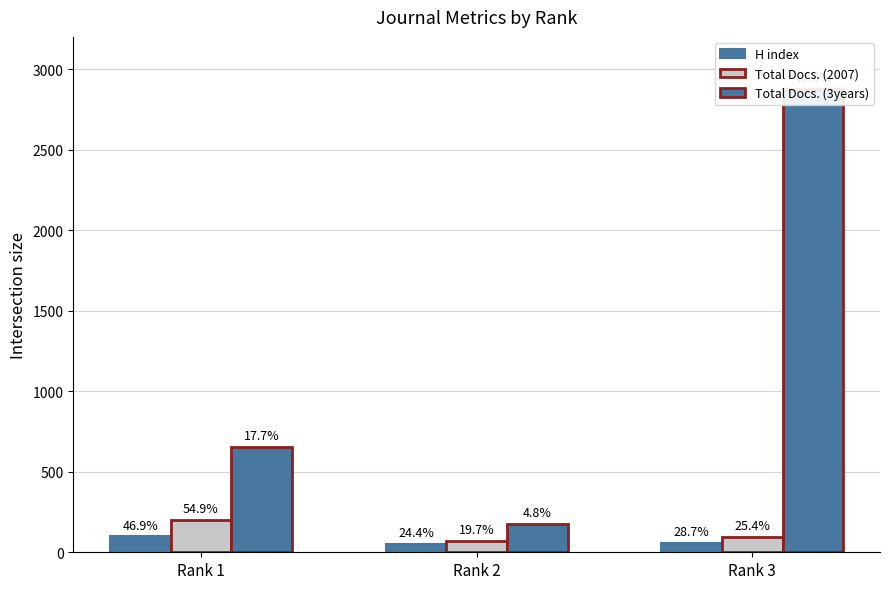

Between Rank 3 and Rank 1, which is larger?

Rank 1